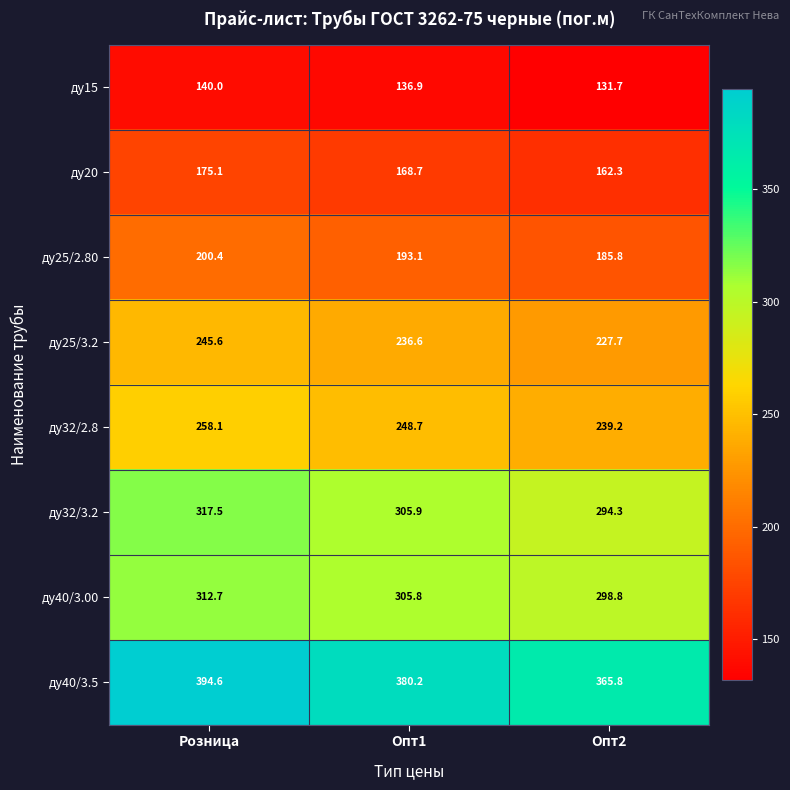

Where does the ду15 series first go above 136?

Розница